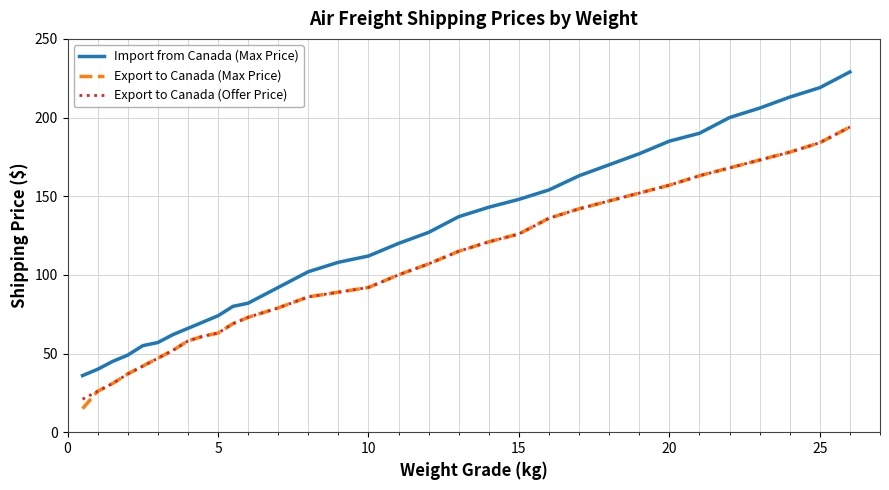

Which series has the largest total across all categories?

Import from Canada (Max Price)